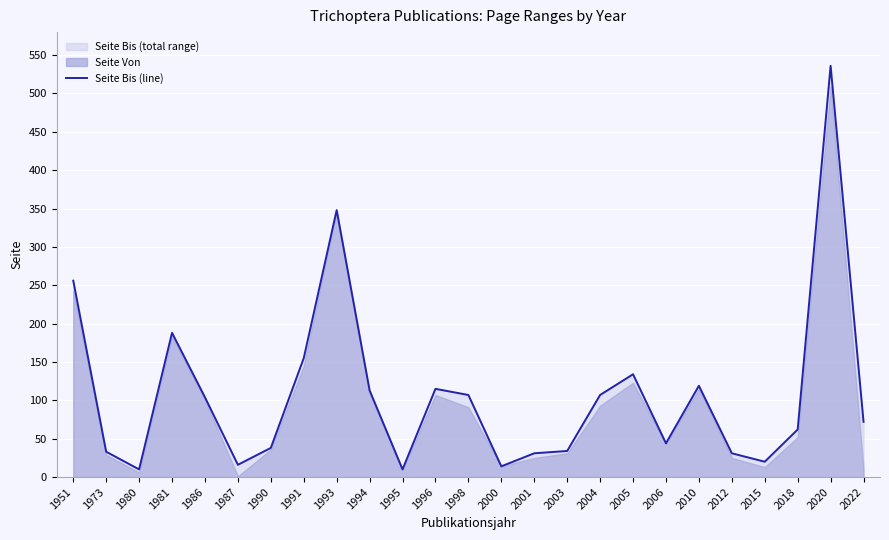

How many lines are shown in the chart?

1